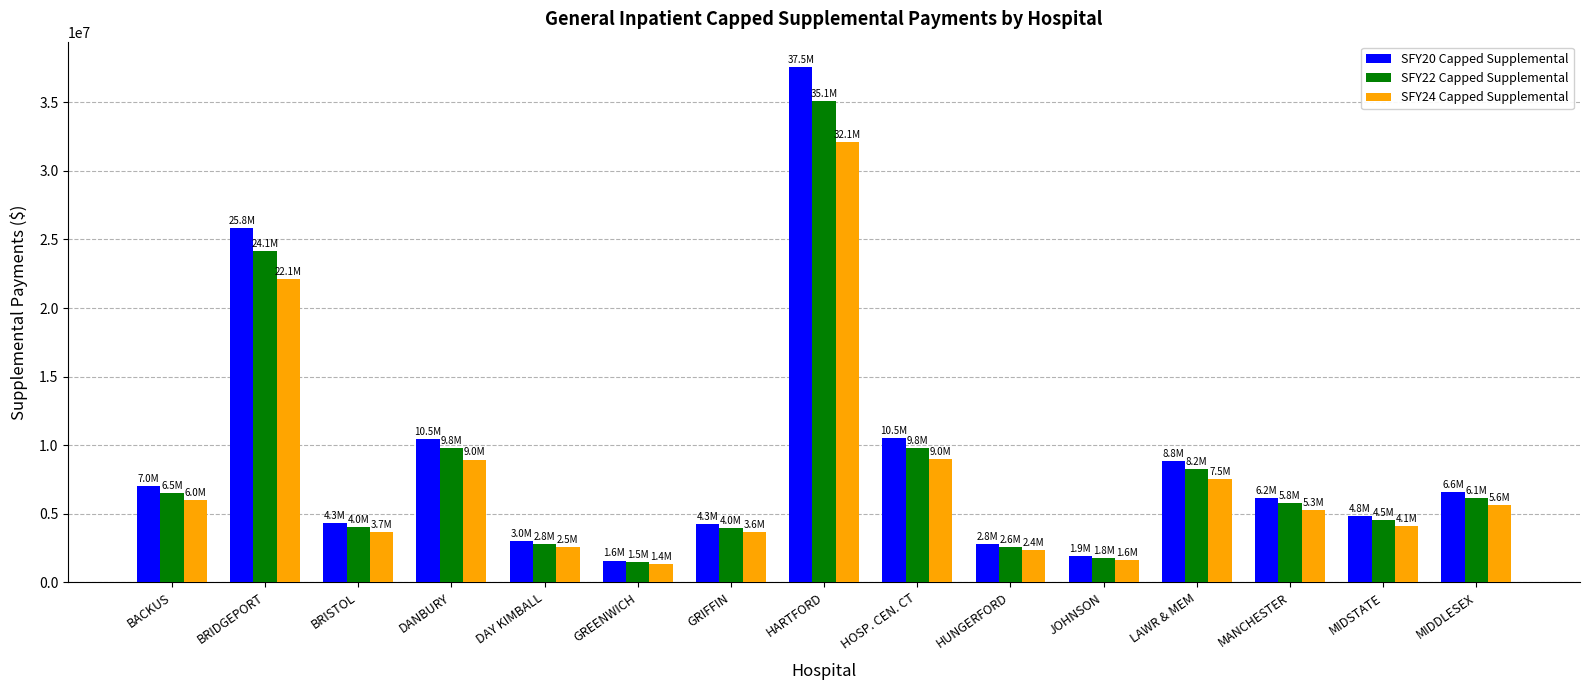

Which series changed the most between HARTFORD and MANCHESTER?

SFY20 Capped Supplemental